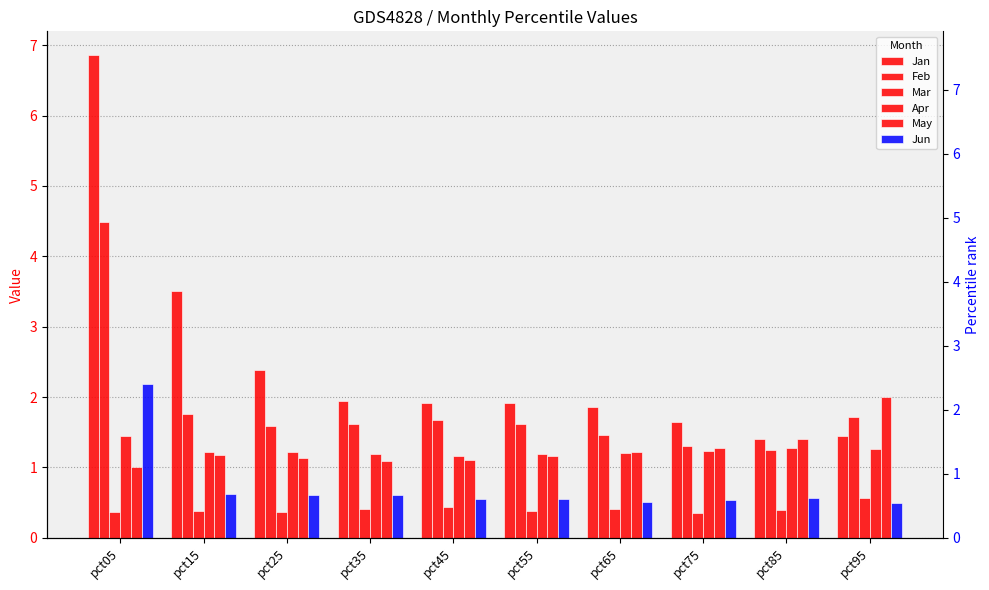

Is the value of Jan at pct85 greater than the value of Mar at pct45?

Yes